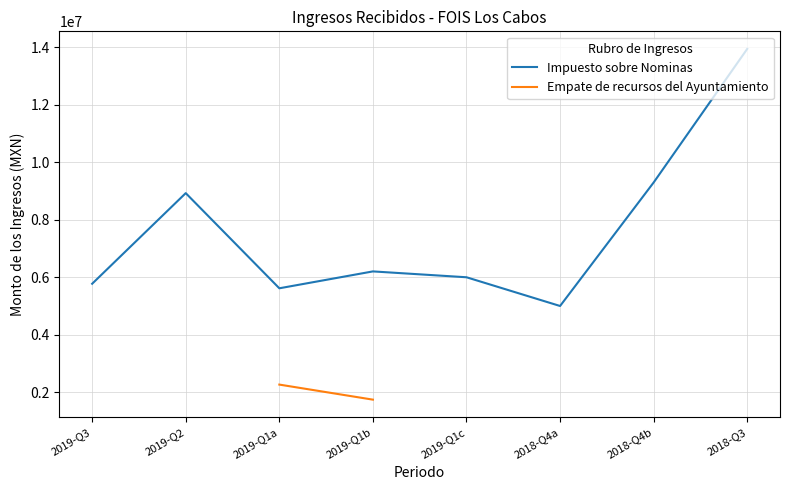

Reading right to left, extract all data points from this chart.

2018-Q3=13950000.0	2018-Q4b=9300000.0	2018-Q4a=5000000.0	2019-Q1c=6000000.0	2019-Q1b=6203960.0	2019-Q1a=5616235.0	2019-Q2=8928611.9	2019-Q3=5774433.8